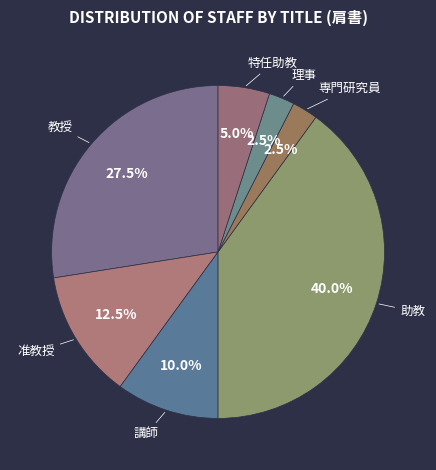

Count the number of slices in the pie.

7